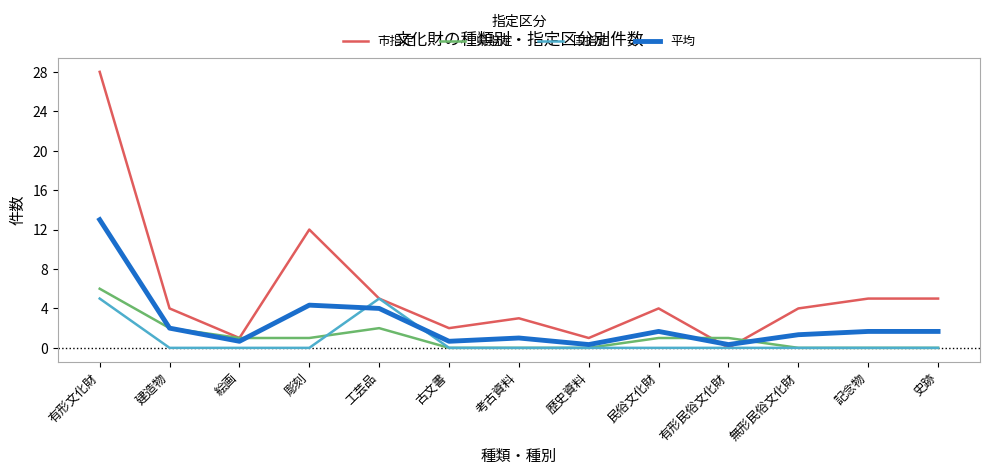

Reading right to left, what are all the values shown in this chart?

市指定: 5.0	5.0	4.0	0.0	4.0	1.0	3.0	2.0	5.0	12.0	1.0	4.0	28.0
県指定: 0.0	0.0	0.0	1.0	1.0	0.0	0.0	0.0	2.0	1.0	1.0	2.0	6.0
国指定: 0.0	0.0	0.0	0.0	0.0	0.0	0.0	0.0	5.0	0.0	0.0	0.0	5.0
平均: 1.7	1.7	1.3	0.3	1.7	0.3	1.0	0.7	4.0	4.3	0.7	2.0	13.0